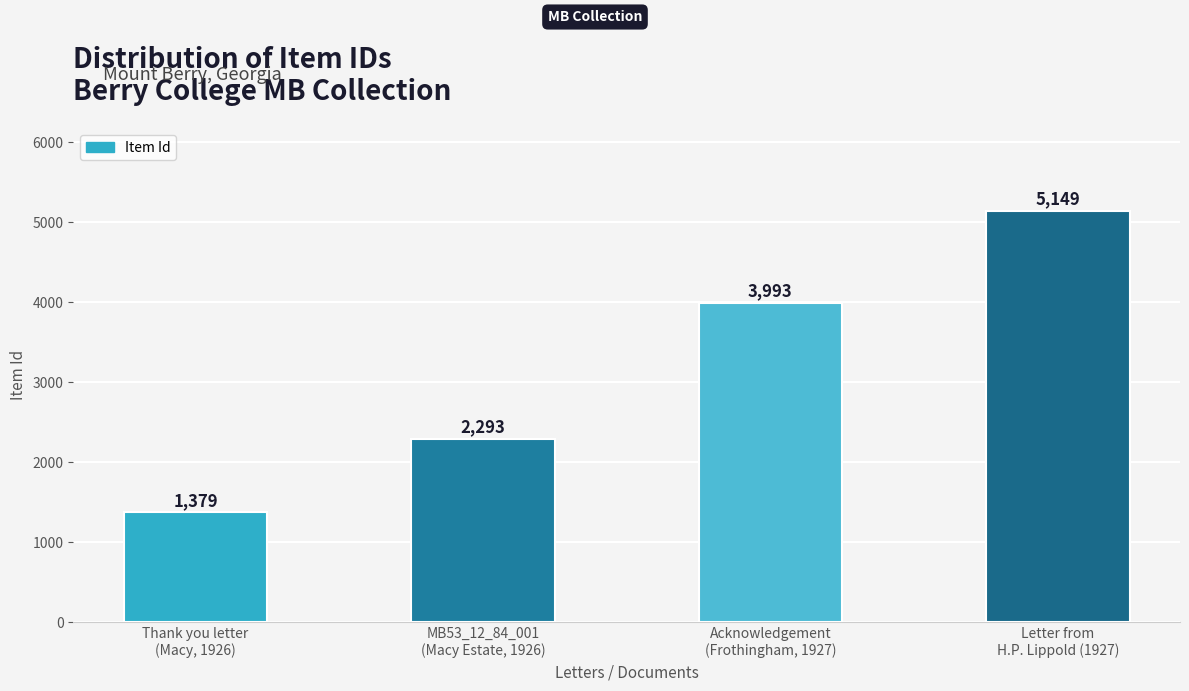

What is the smallest value displayed?

1379